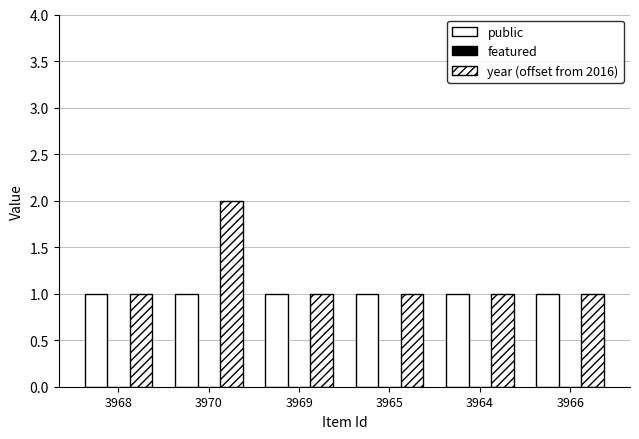

What is the sum of the year (offset from 2016) values at 3966 and 3964?

2